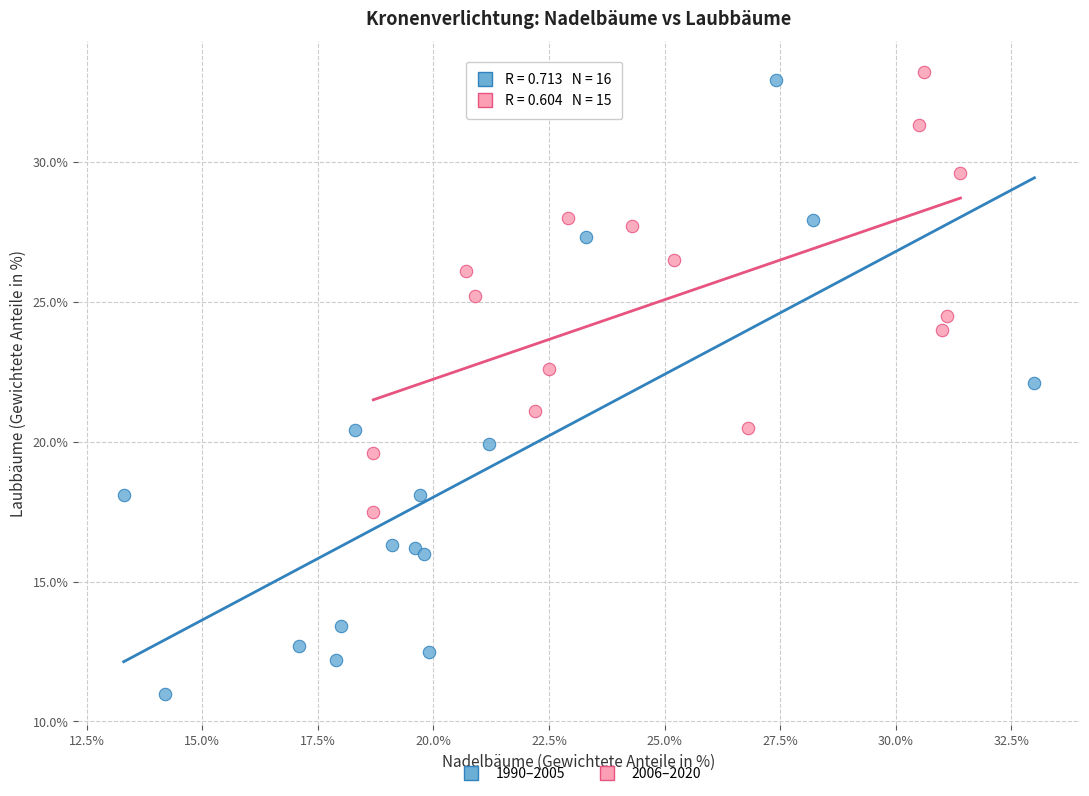

Which series reaches the minimum Y coordinate?

1990–2005